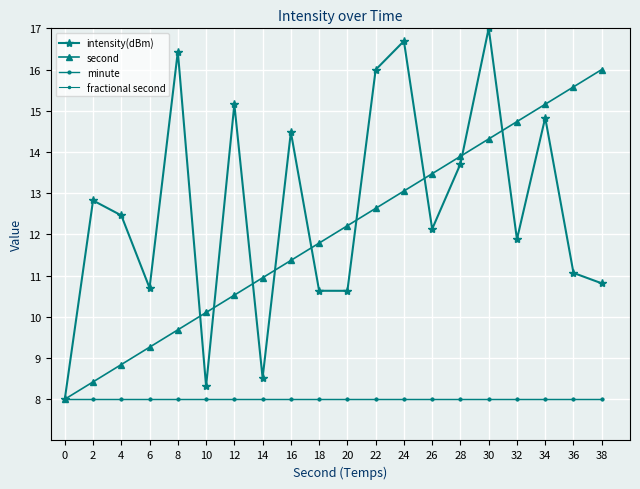

At which category is the sum across all series the highest?

30